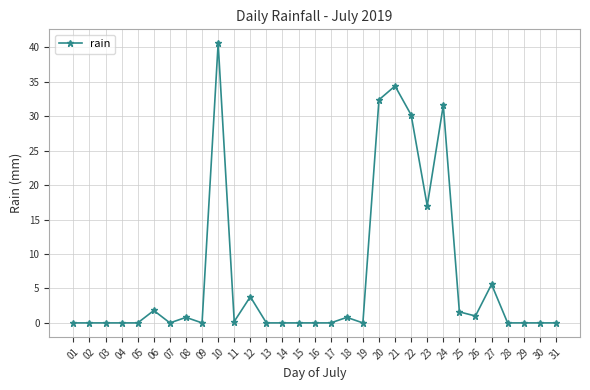

What is the maximum value shown in the chart?

40.6